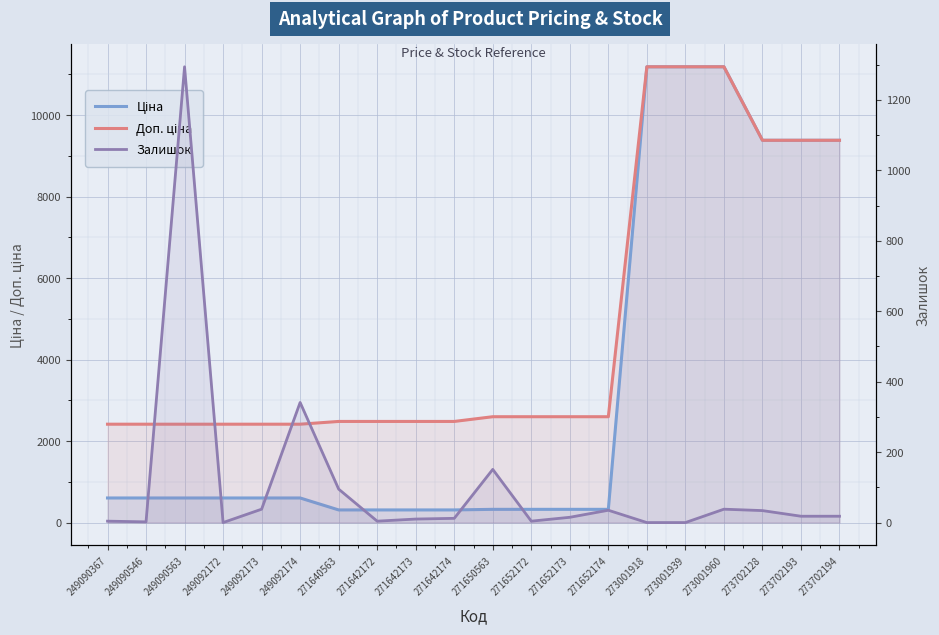

At which category is the sum across all series the highest?

273001960